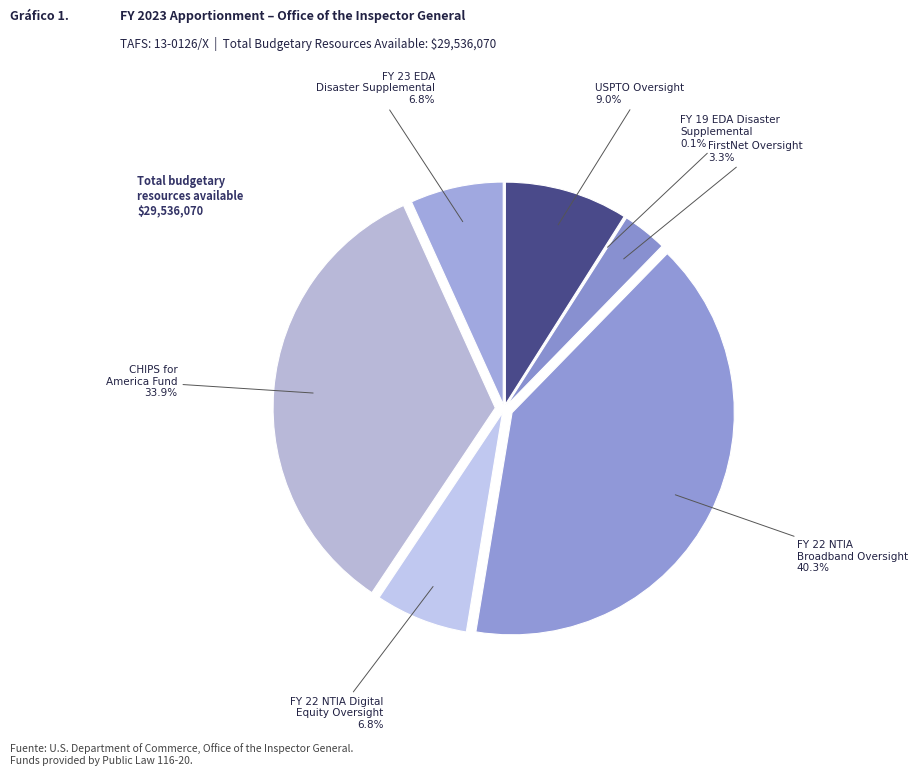

Is it true that FY 22 NTIA Digital Equity Oversight is 7% of the pie?

True